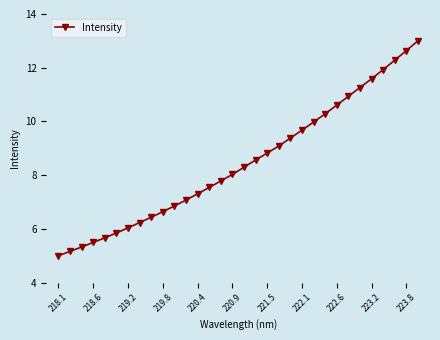

What is the value of the 8th point from the left?

6.2